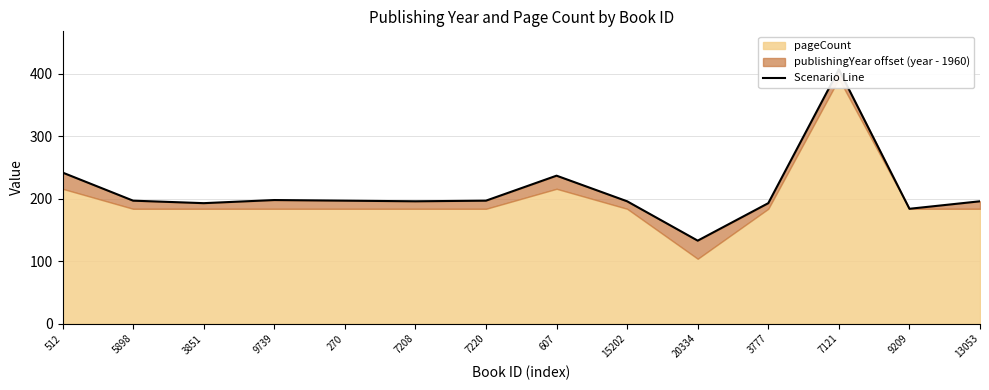

Read the value at 20334, to the nearest 10.

130